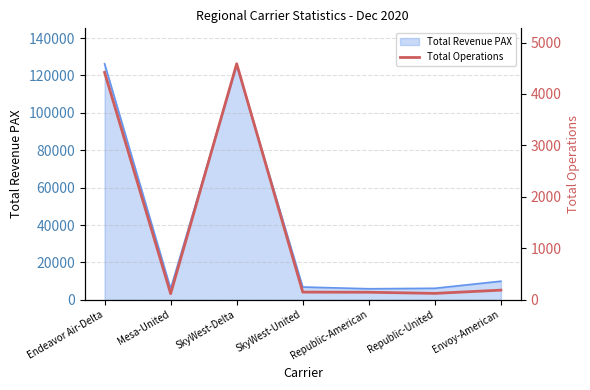

Read the Total Revenue PAX value at Republic-American.

5914